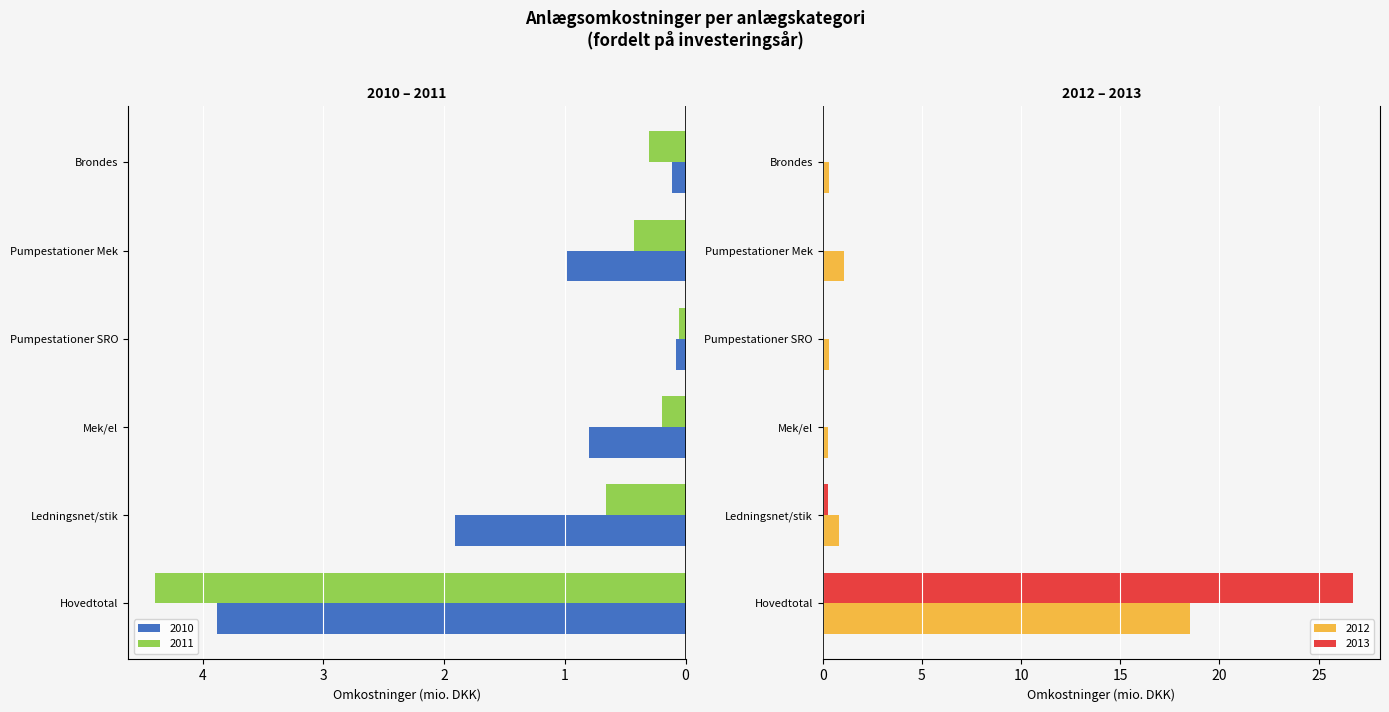

Which series has the largest range (max minus min)?

2013